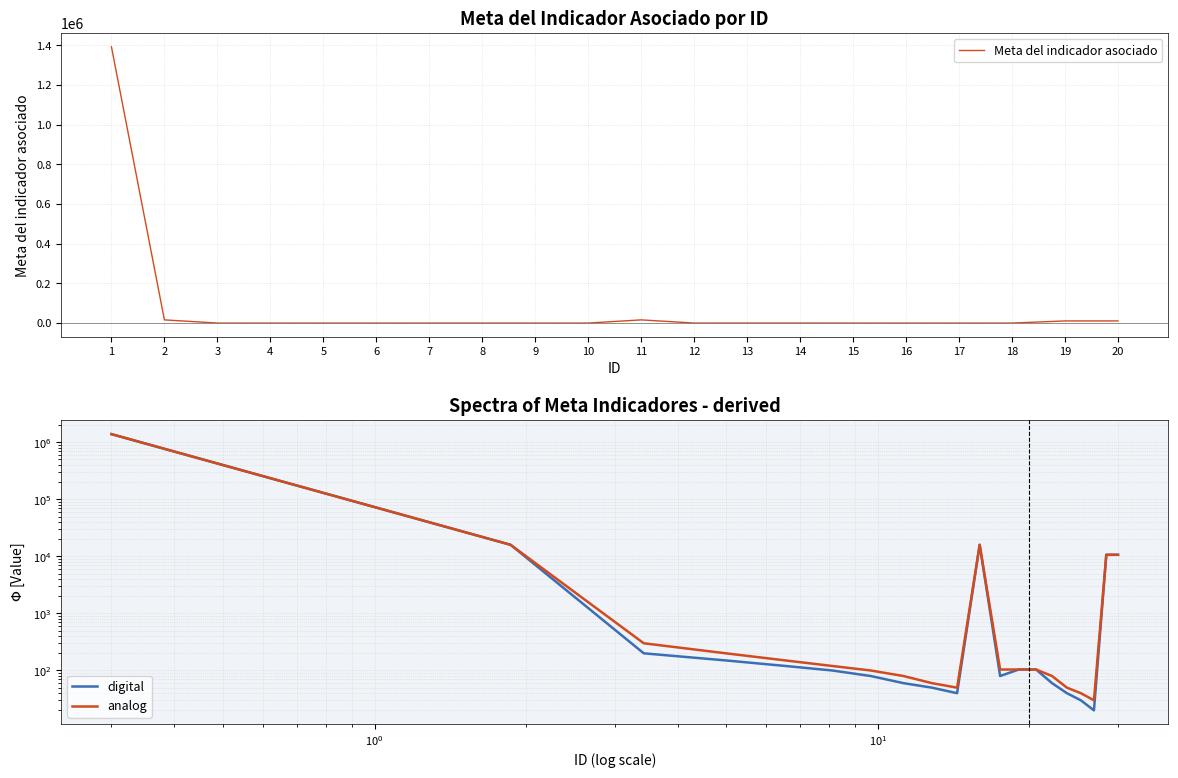

At which category is the sum across all series the highest?

1